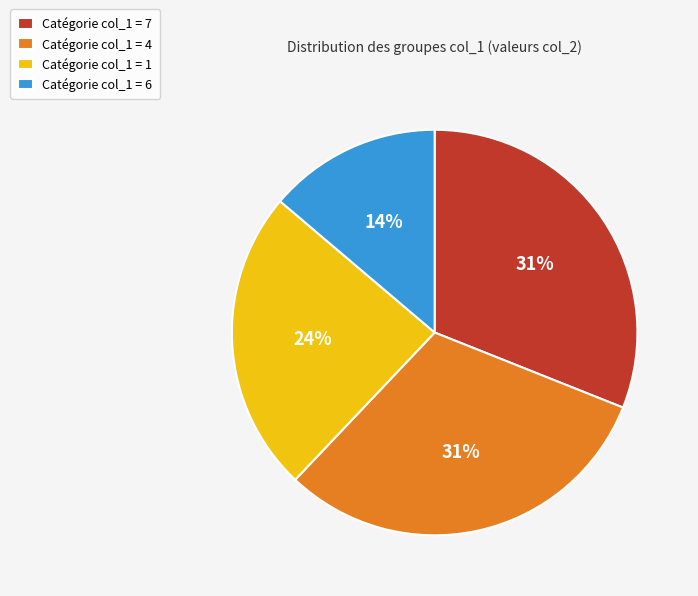

To the nearest percent, what percentage of the pie is Catégorie col_1 = 6?

14%